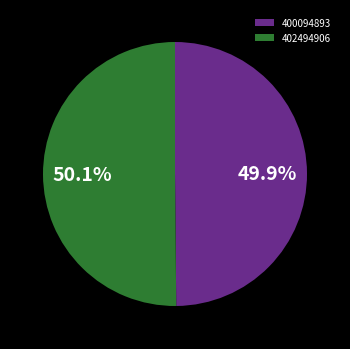

True or false: 402494906 accounts for 37% of the total.

False